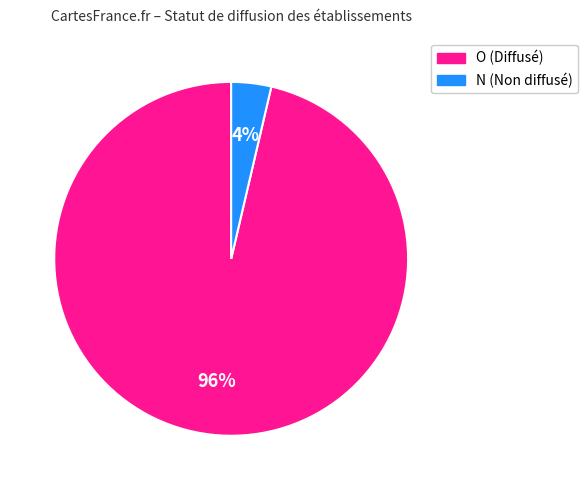

To the nearest percent, what percentage of the pie is O (Diffusé)?

96%